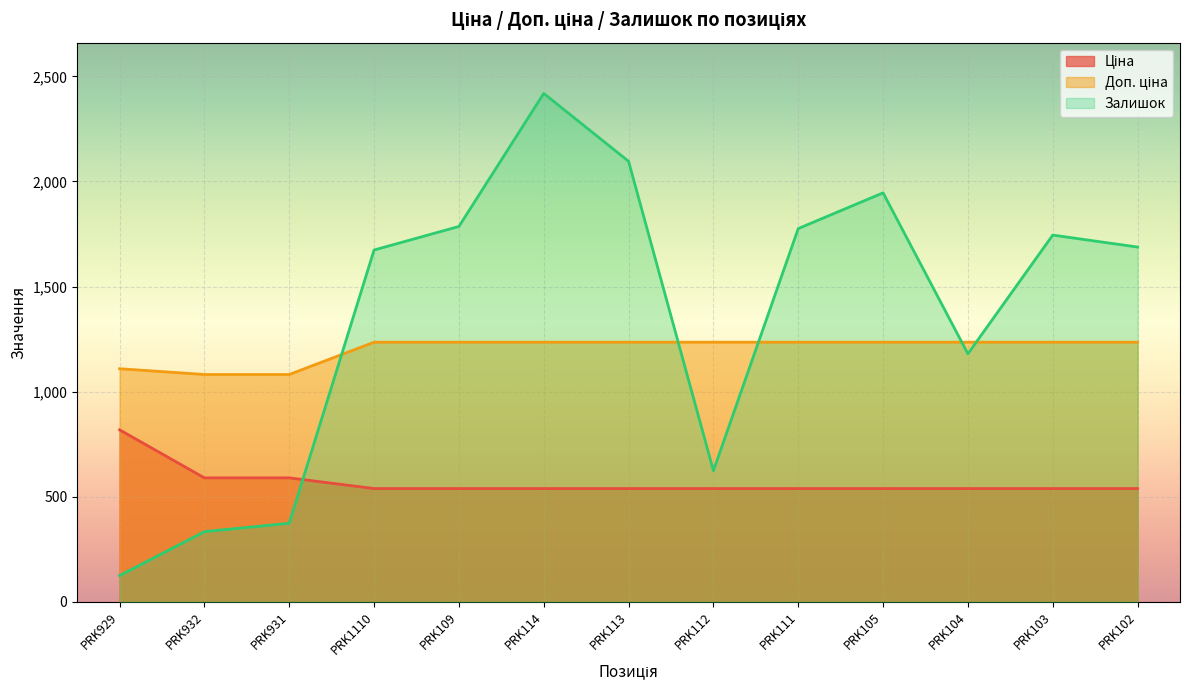

What are all the series names shown in the legend?

Ціна, Доп. ціна, Залишок